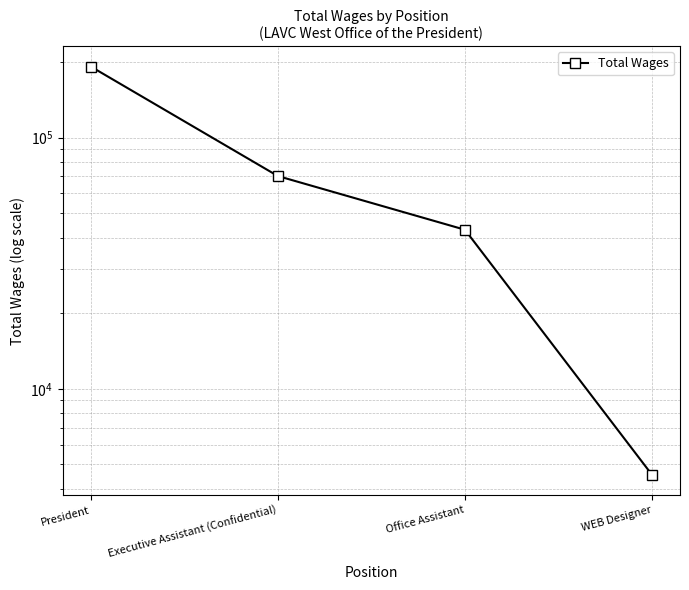

The value at Executive Assistant (Confidential) is 70241. True or false?

True